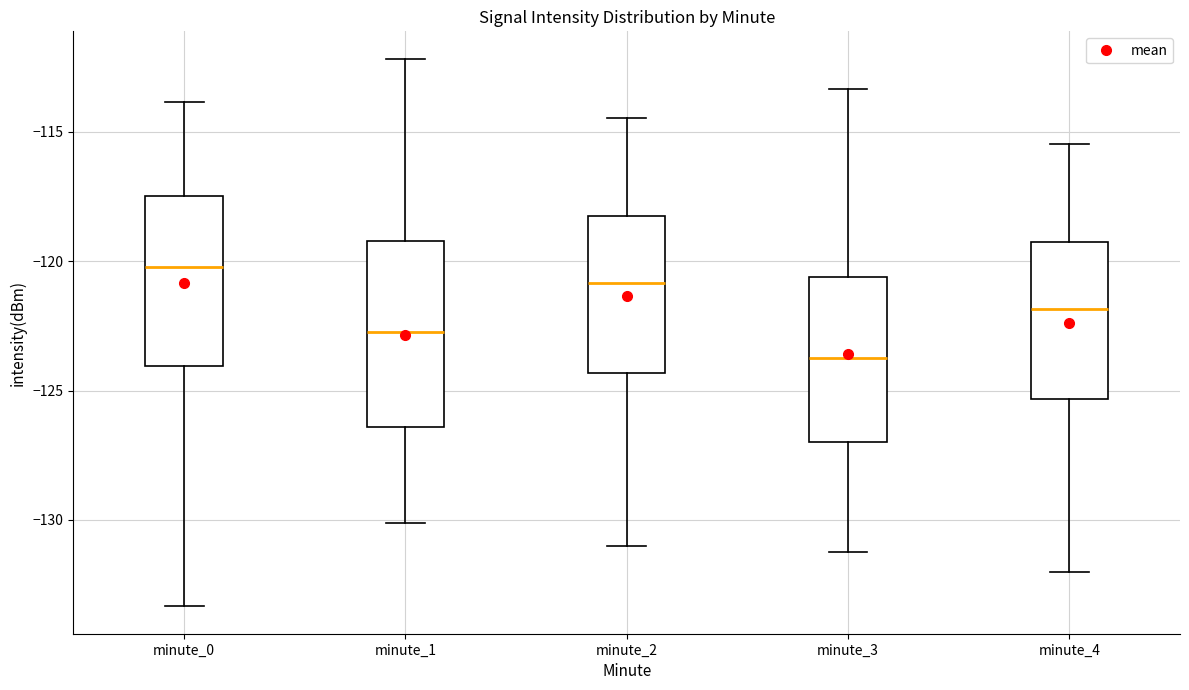

Which box is the tallest, from its lower edge to its upper edge?

minute_1